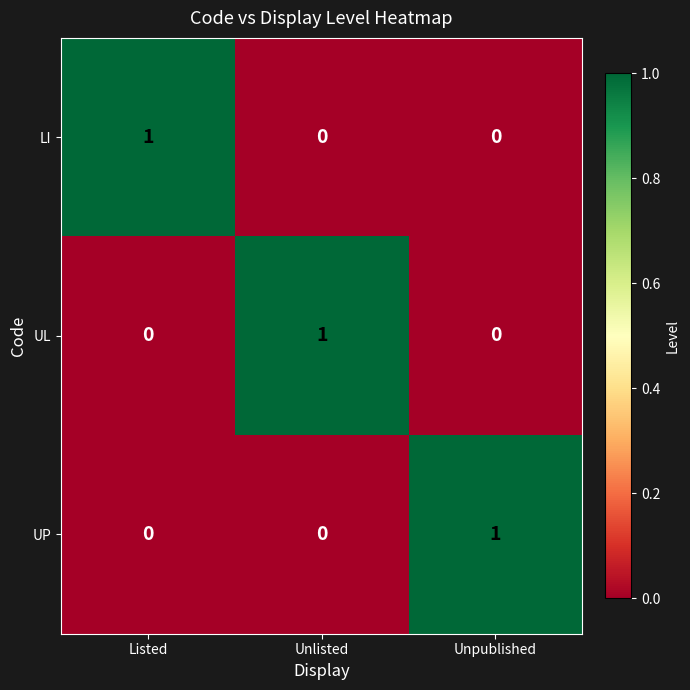

Count the UP values in the range 0 to 1.

3